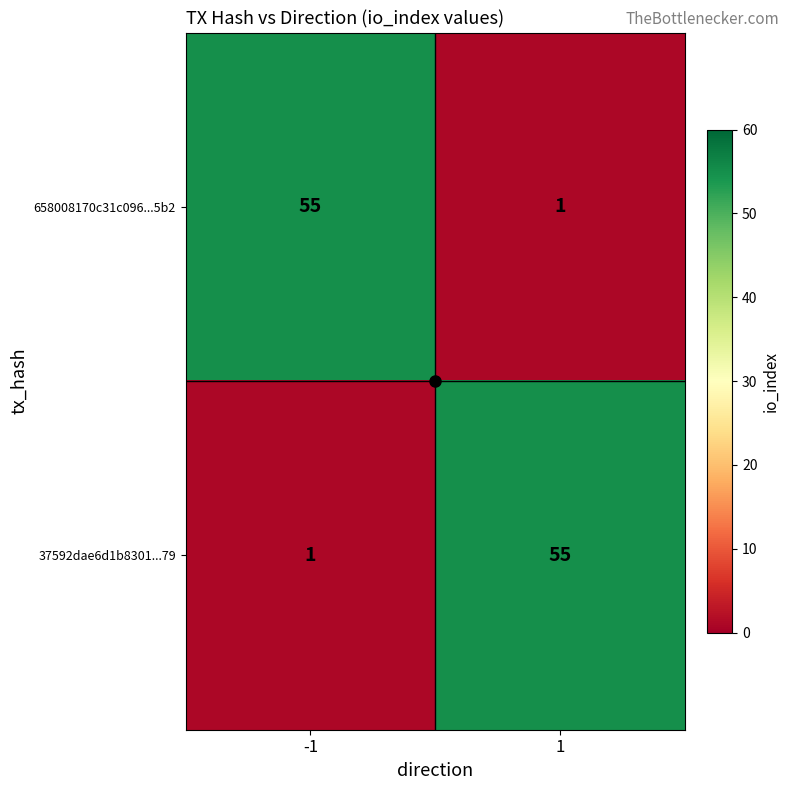

Count the number of data series in this chart.

2